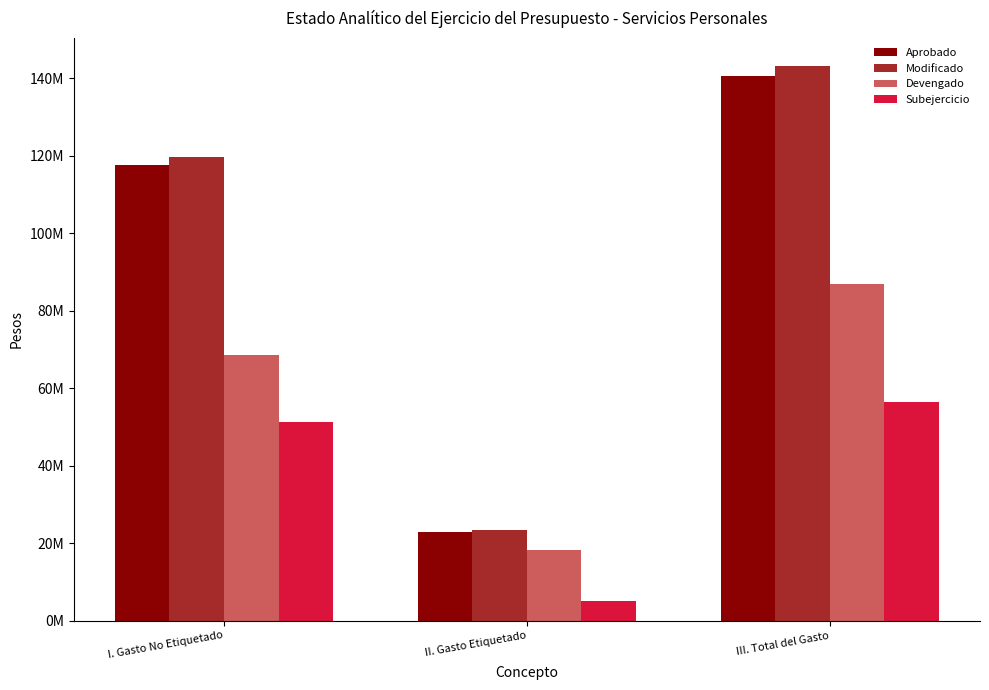

Which series has the largest range (max minus min)?

Modificado